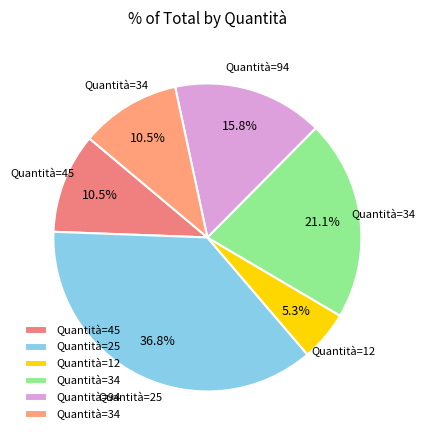

Is there a majority slice in this chart?

No